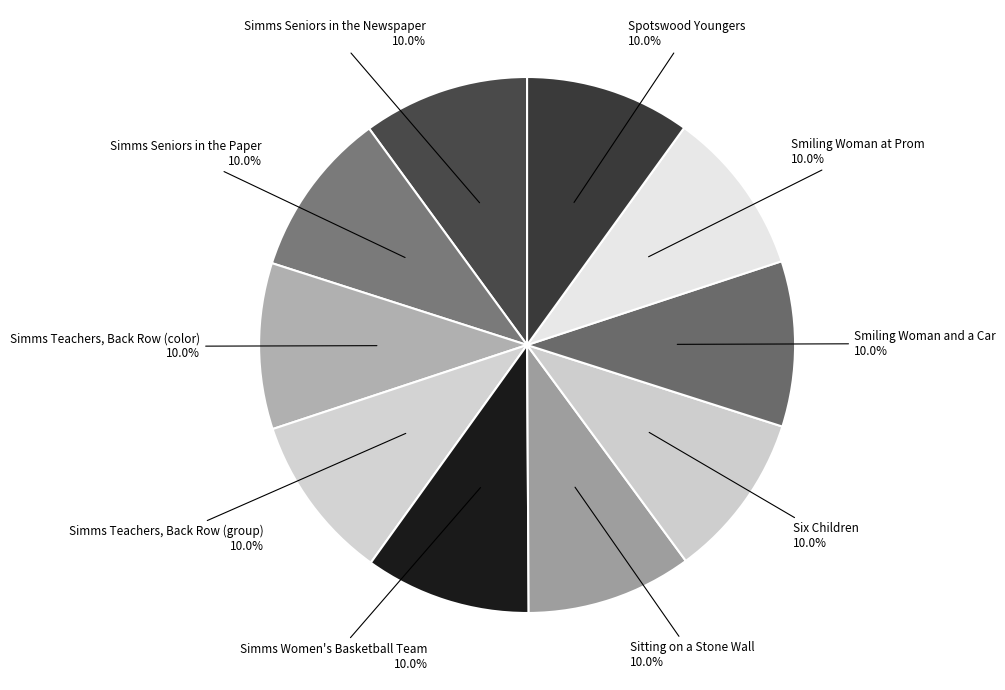

True or false: Smiling Woman and a Car accounts for 16% of the total.

False